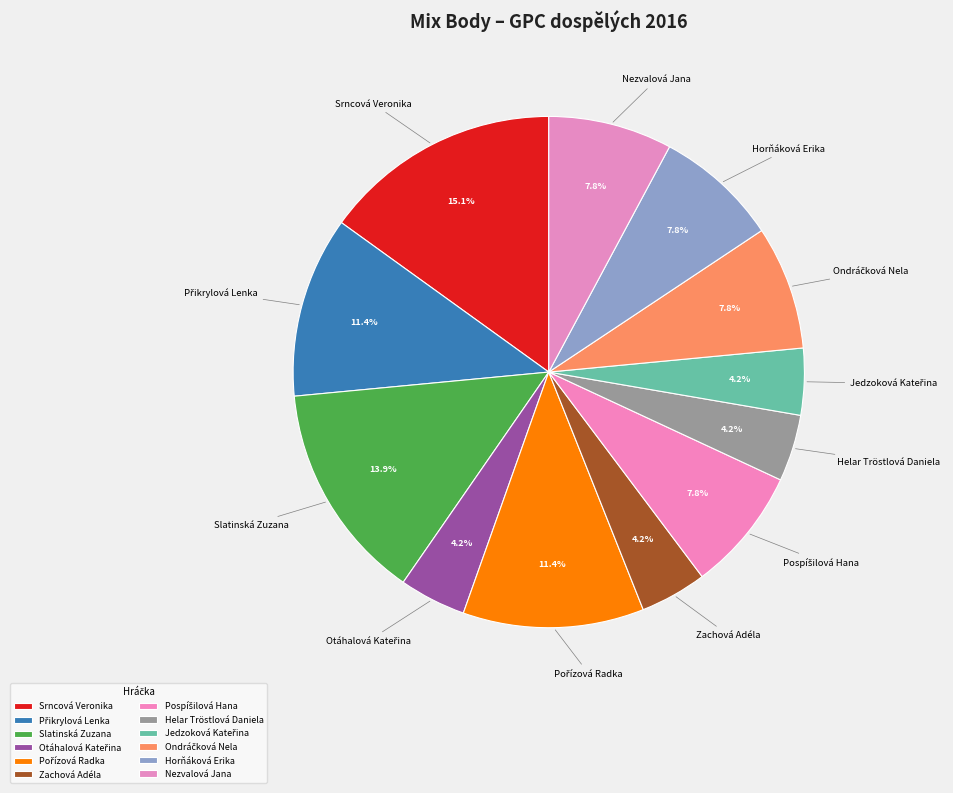

The Srncová Veronika slice represents 15% of the pie. True or false?

True